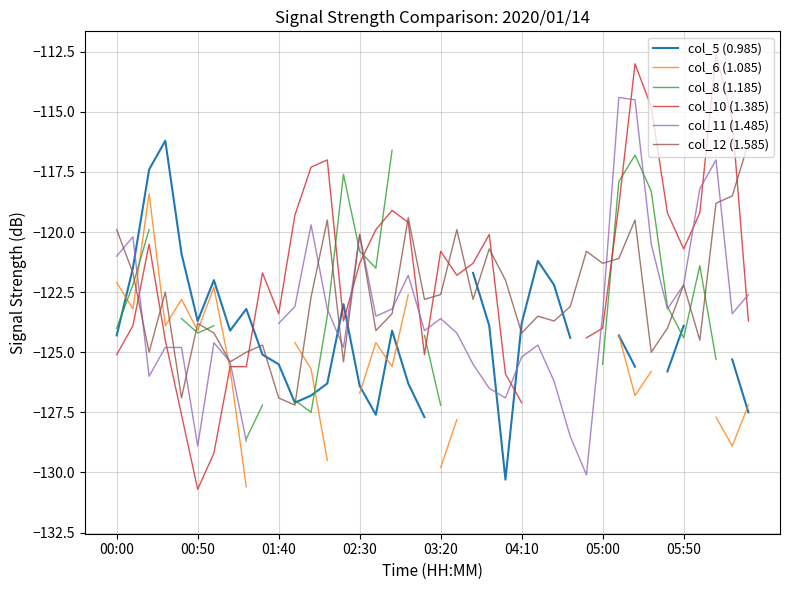

List the series in order of their peak value, lowest first.

col_6 (1.085), col_8 (1.185), col_12 (1.585), col_5 (0.985), col_11 (1.485), col_10 (1.385)